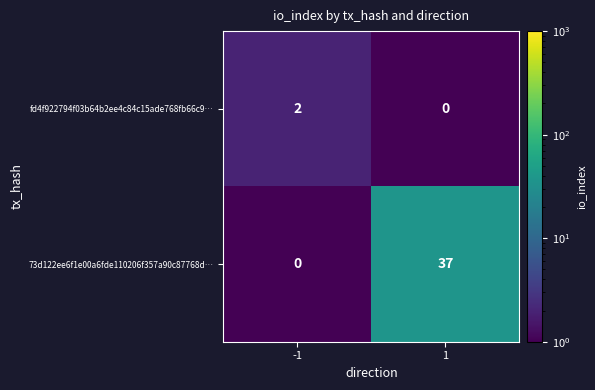

The value of 73d122ee6f1e00a6fde110206f357a90c87768d… at -1 is 13. True or false?

False